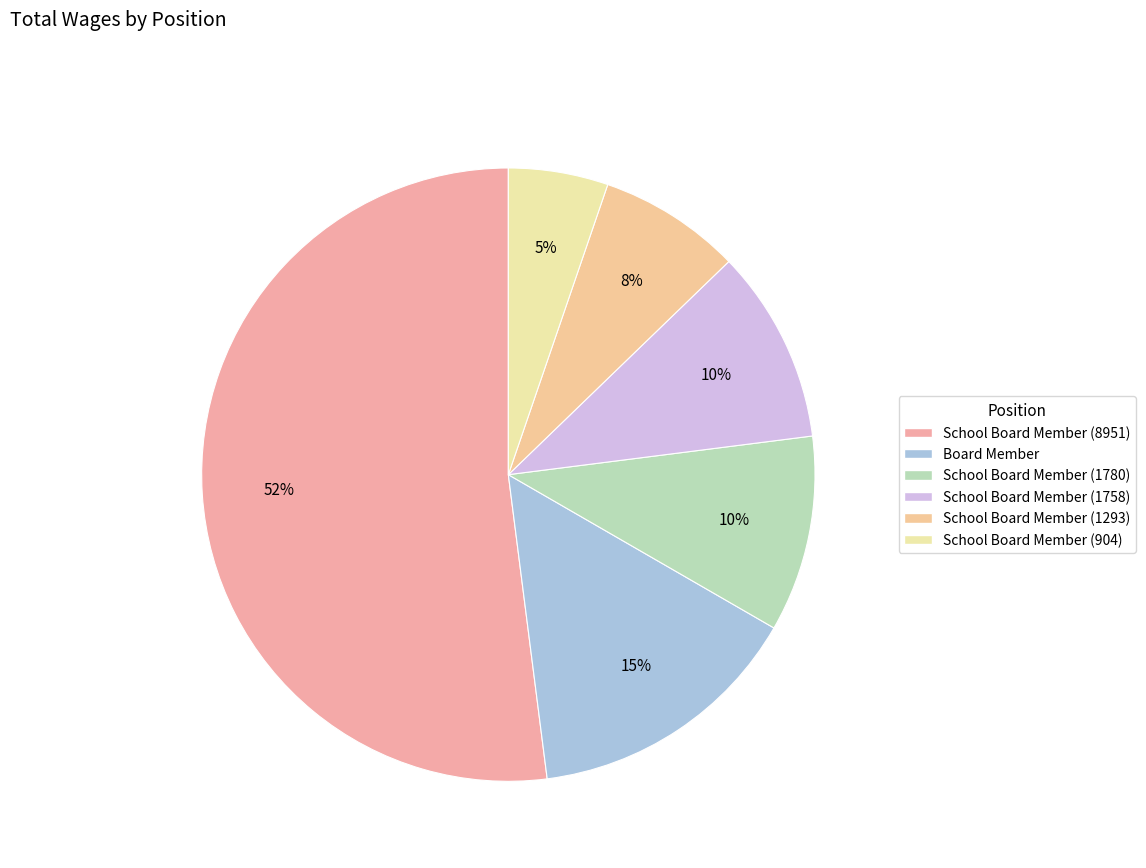

How many segments does this pie chart have?

6